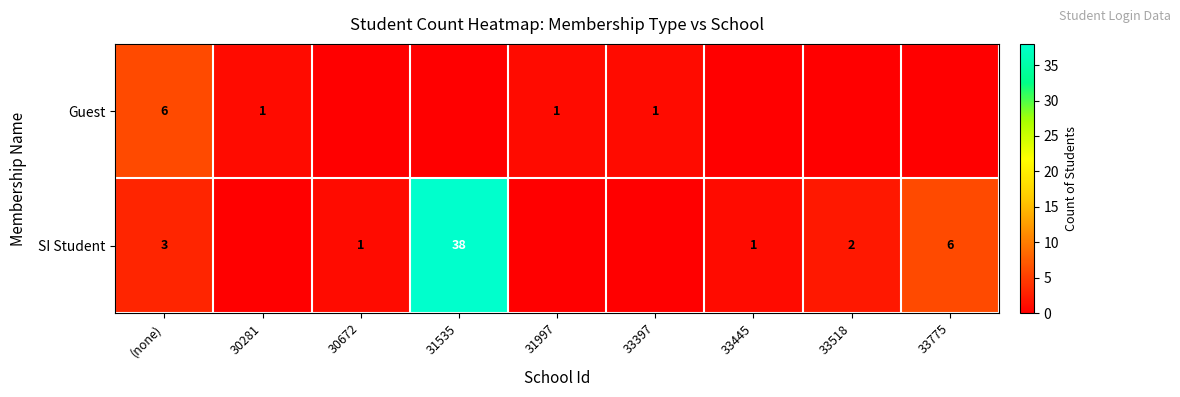

The SI Student series shows 1 at 30672. True or false?

True